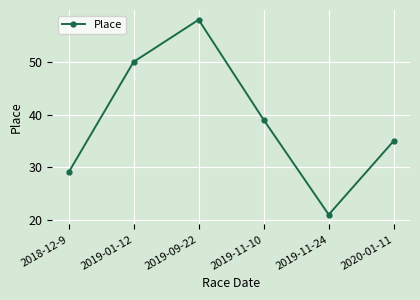

Reading left to right, extract all data points from this chart.

2018-12-9=29	2019-01-12=50	2019-09-22=58	2019-11-10=39	2019-11-24=21	2020-01-11=35